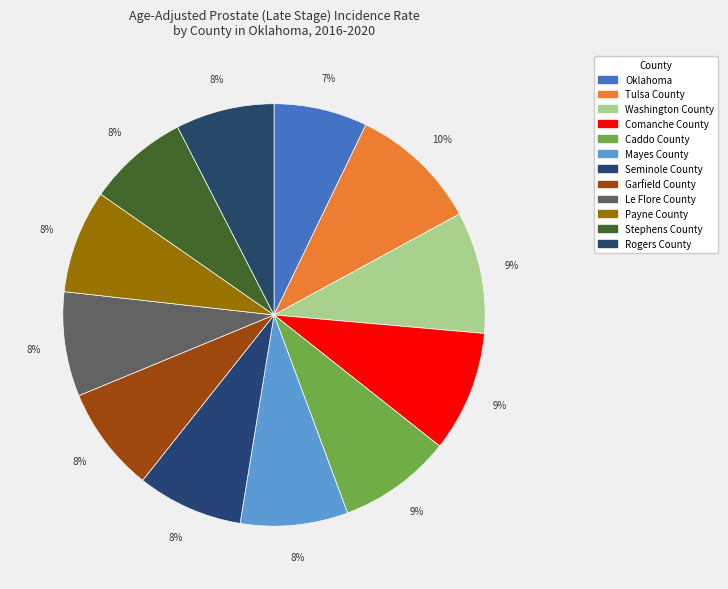

To the nearest percent, what percentage of the pie is Stephens County?

8%